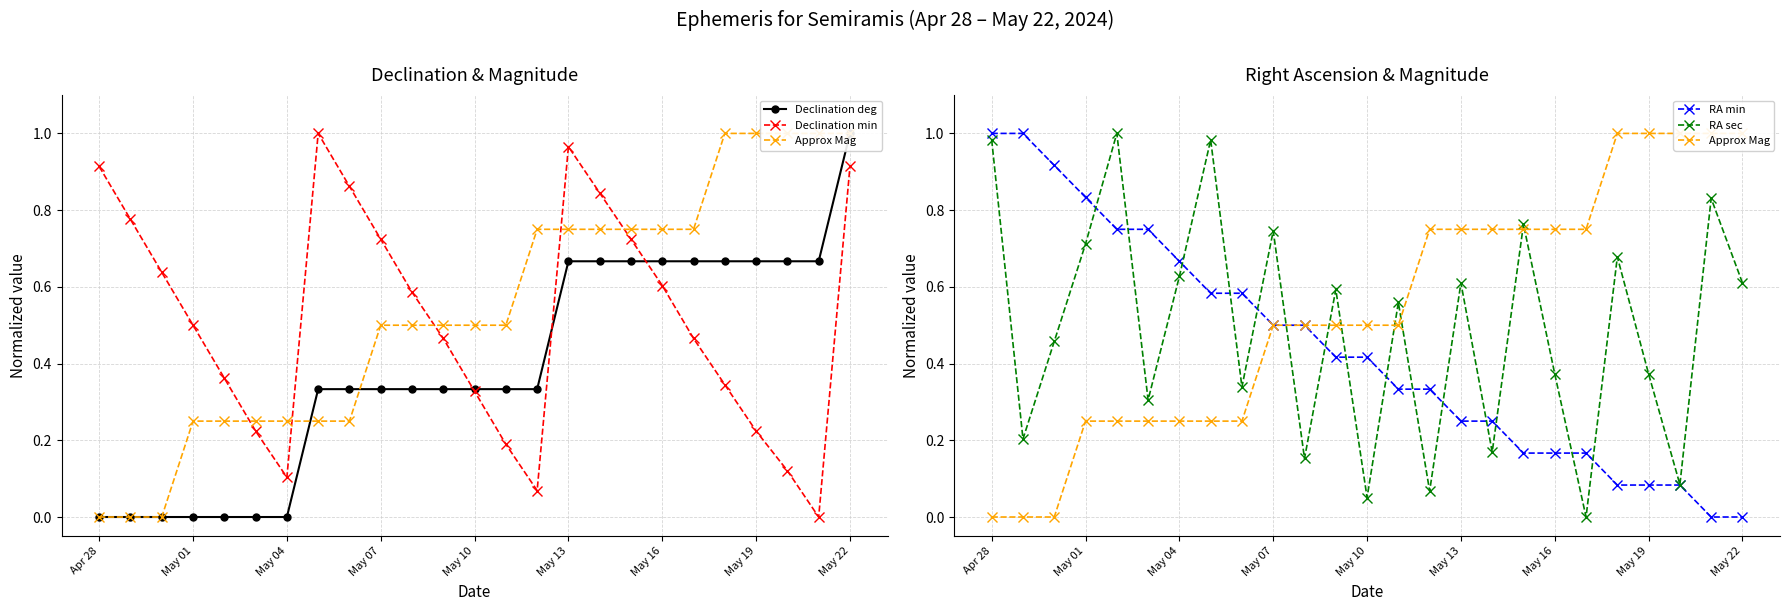

In RA sec, how many points are lower than both neighbors (excluding endpoints)?

9